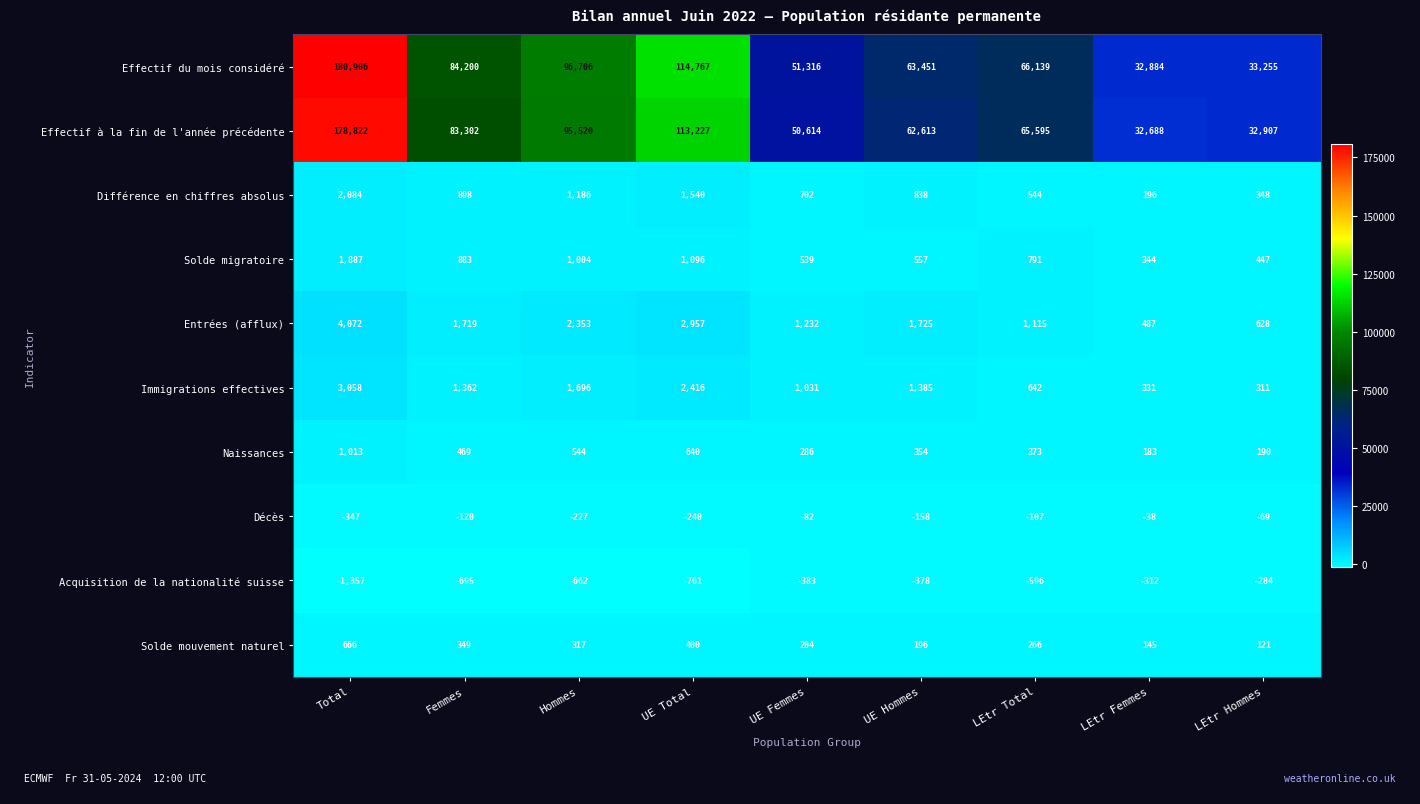

What is the average value of the Différence en chiffres absolus series?

926